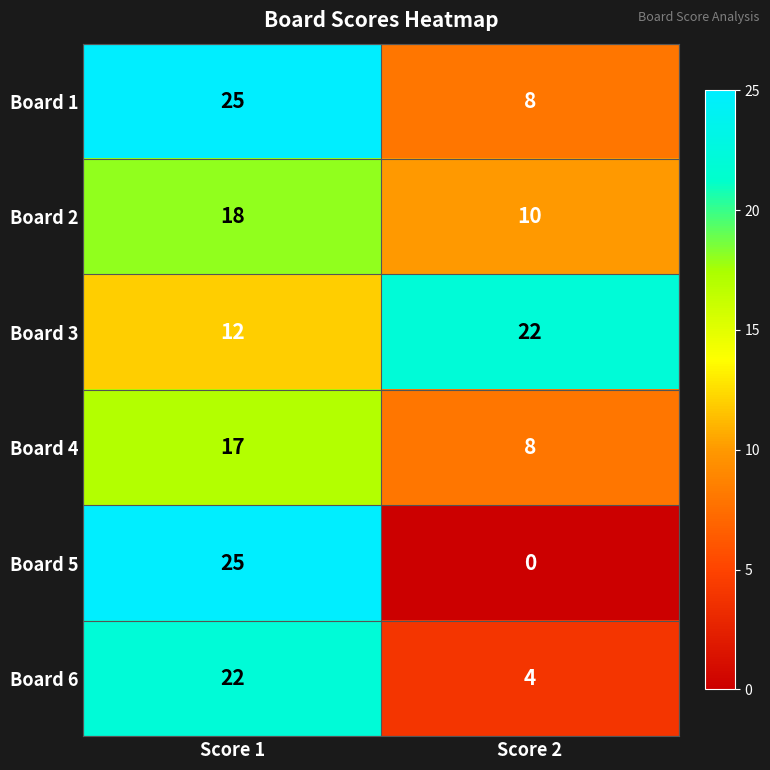

What value does the Board 4 series have at Score 1?

17